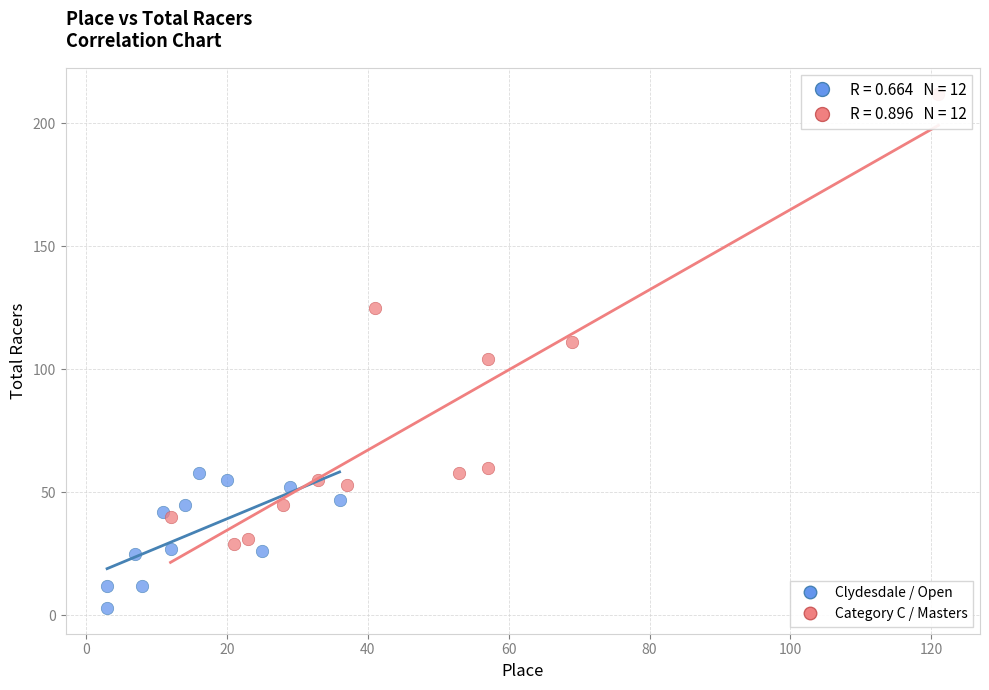

Which series reaches the maximum Y coordinate?

Category C / Masters